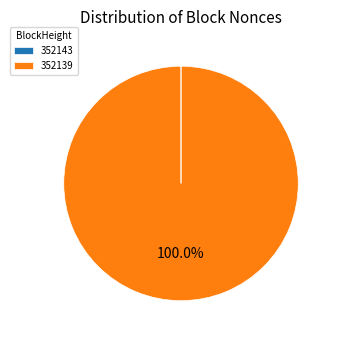

Which slice represents more than half of the pie?

352139